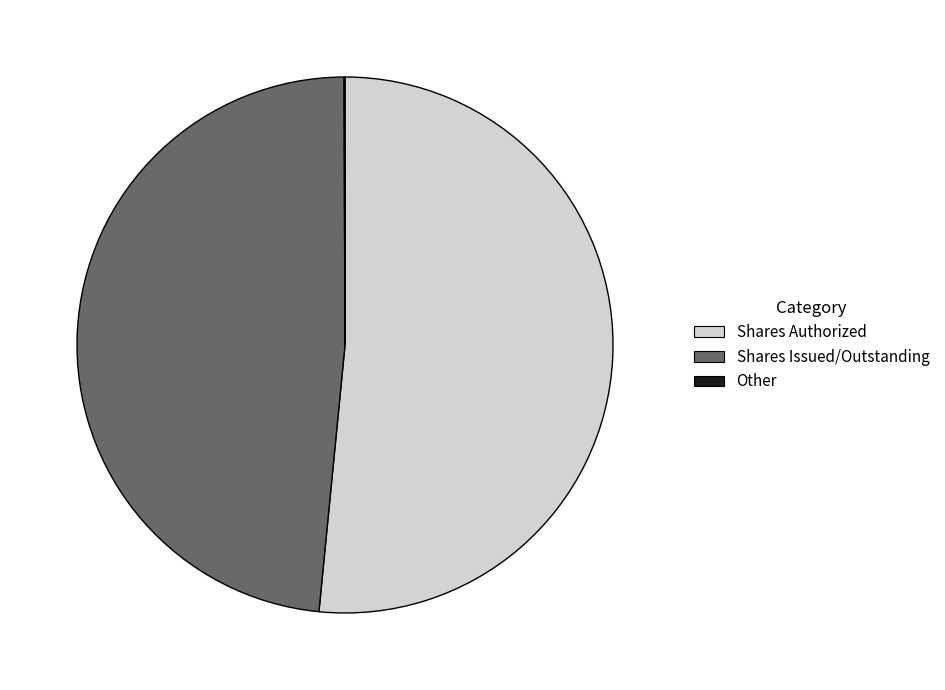

True or false: Shares Issued/Outstanding accounts for 48% of the total.

True